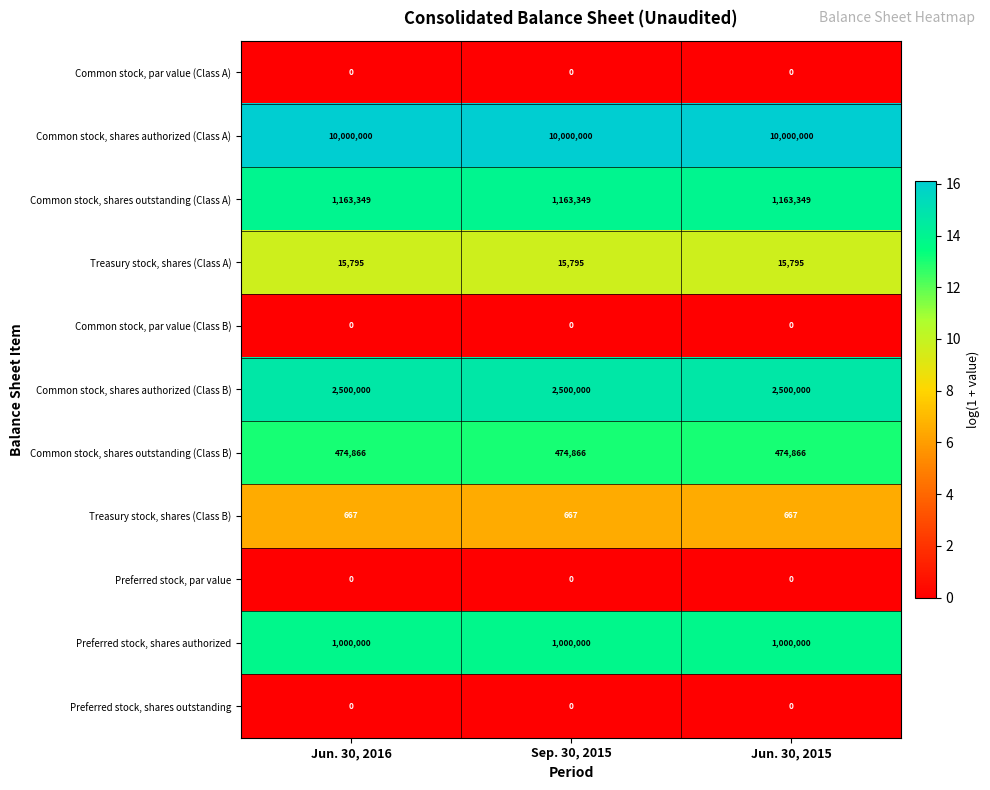

What is the spread (max minus min) of values at Jun. 30, 2015?

10000000